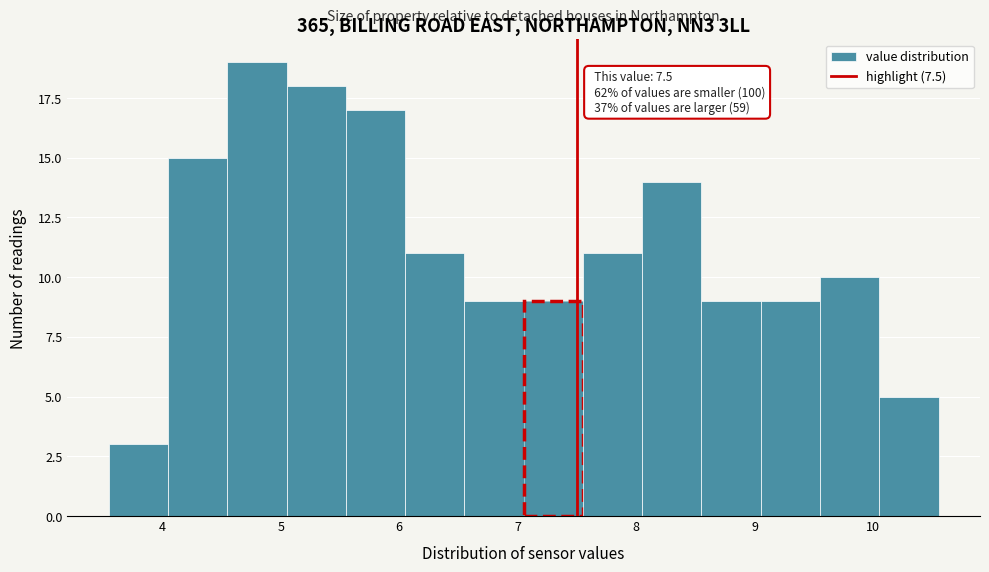

Which range on the x-axis has the tallest bar?

4.55 to 5.05